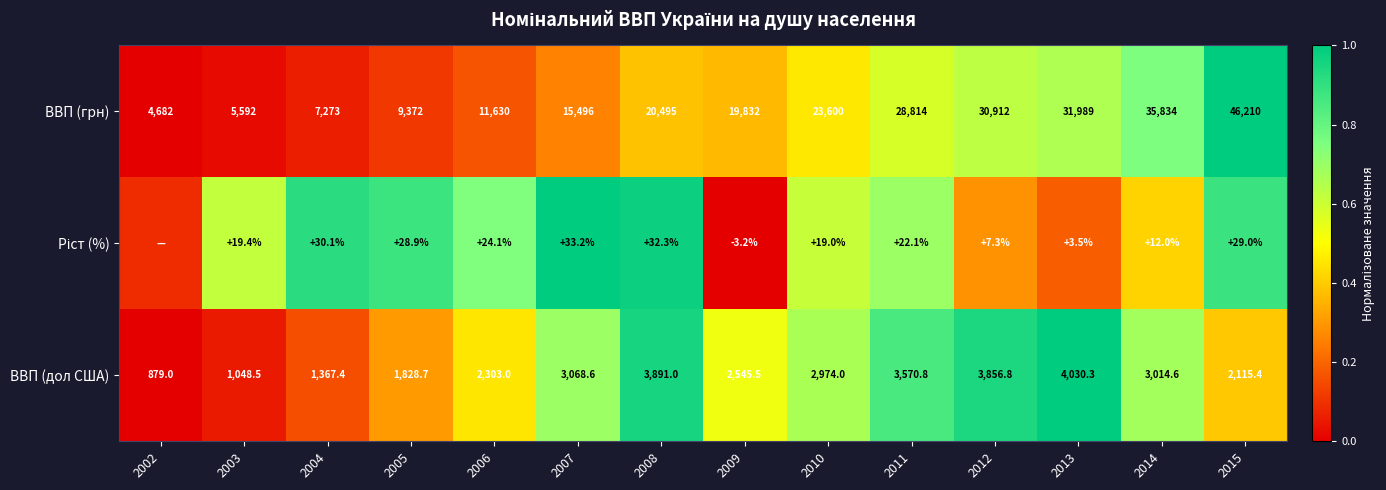

Is the value of ВВП (дол США) at 2015 greater than the value of ВВП (грн) at 2013?

No